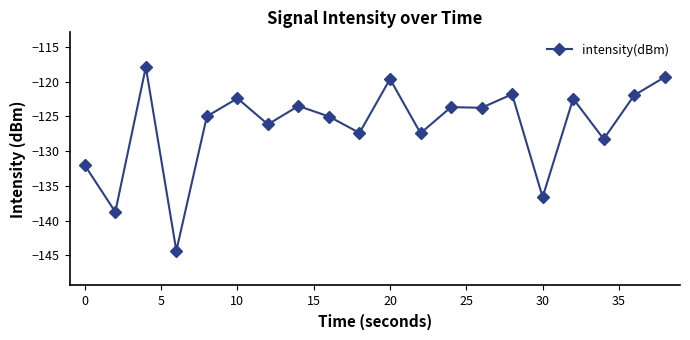

What is the difference between the maximum and minimum values?

26.4